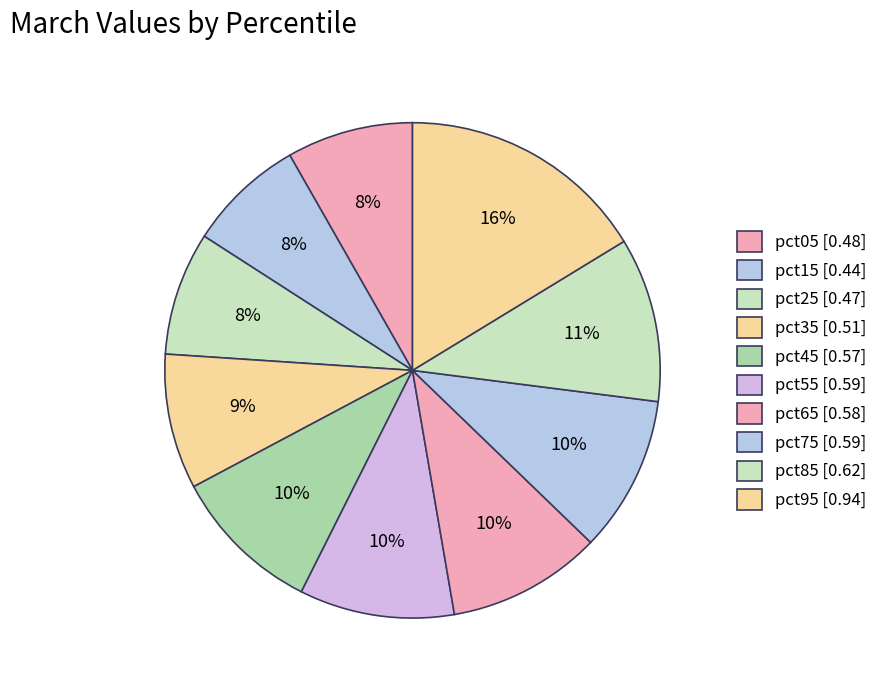

To the nearest percent, what is the average slice percentage?

10%